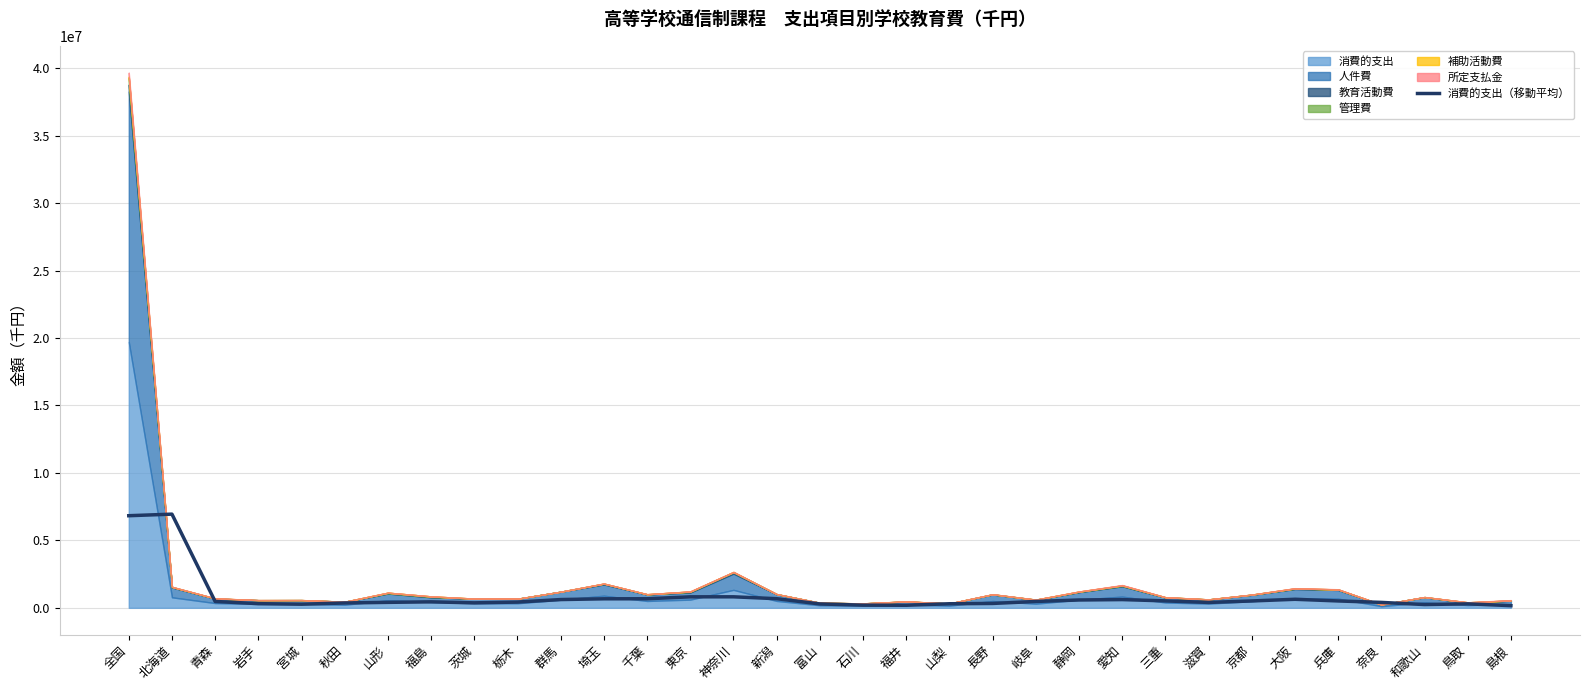

What is the change in value from 千葉 to 福井?

-482092.0